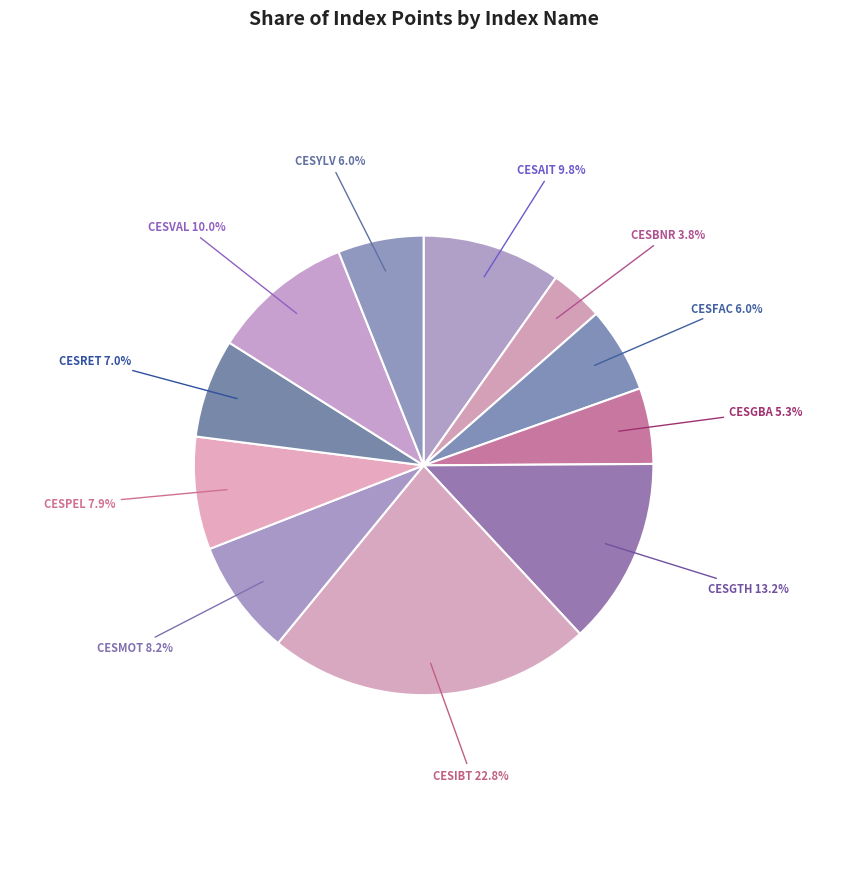

What is the largest slice in the pie chart?

CESIBT